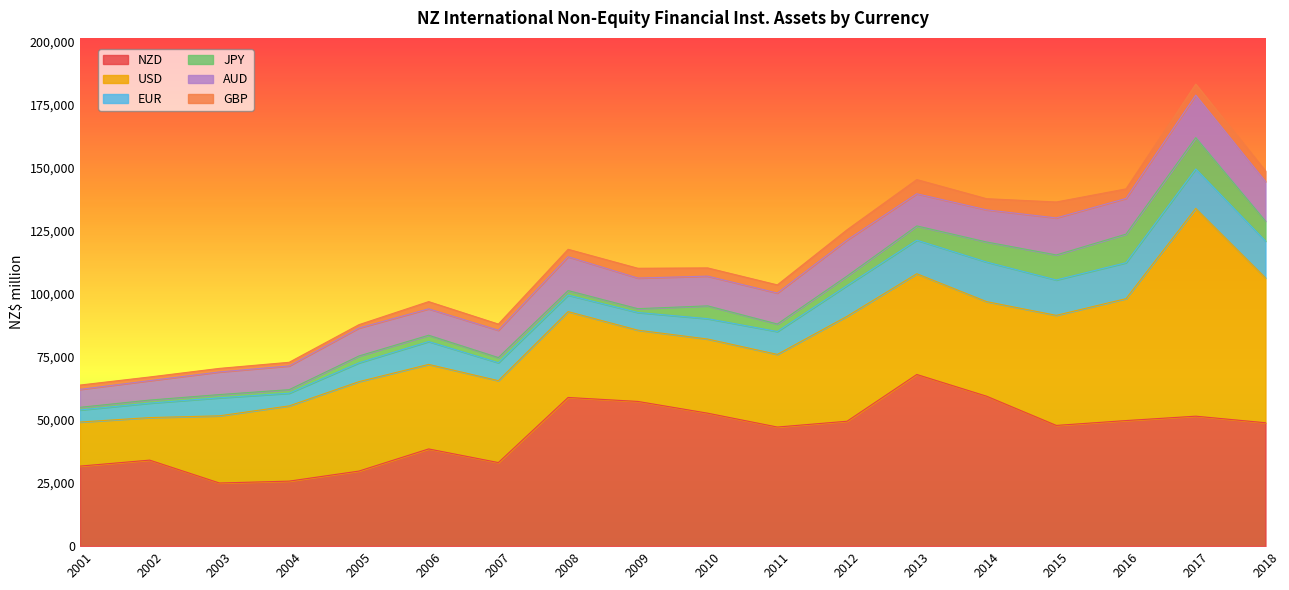

What are all the series names shown in the legend?

NZD, USD, EUR, JPY, AUD, GBP